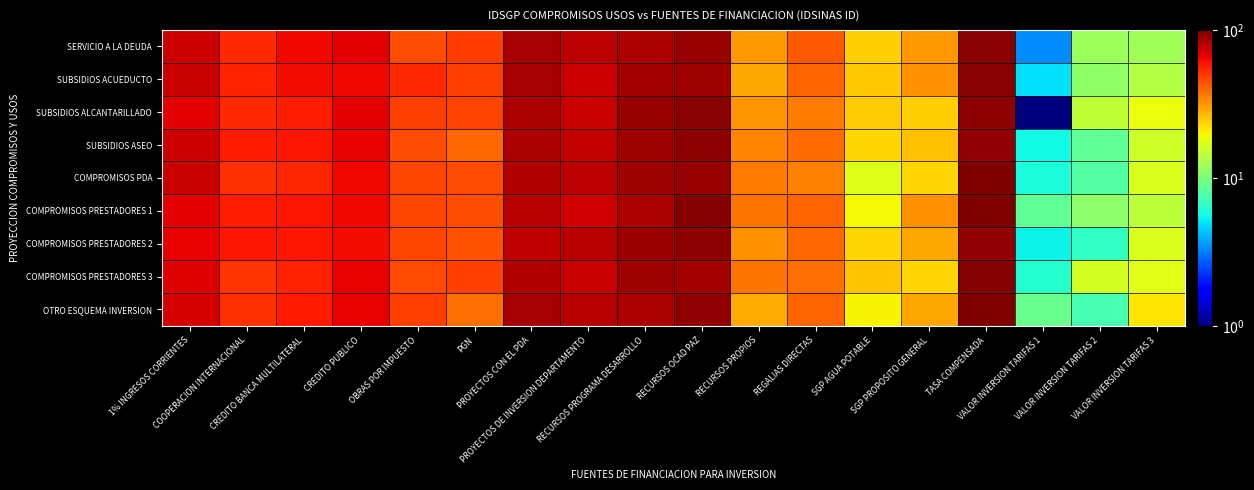

What is the total value across all series at CREDITO BANCA MULTILATERAL?

528.3